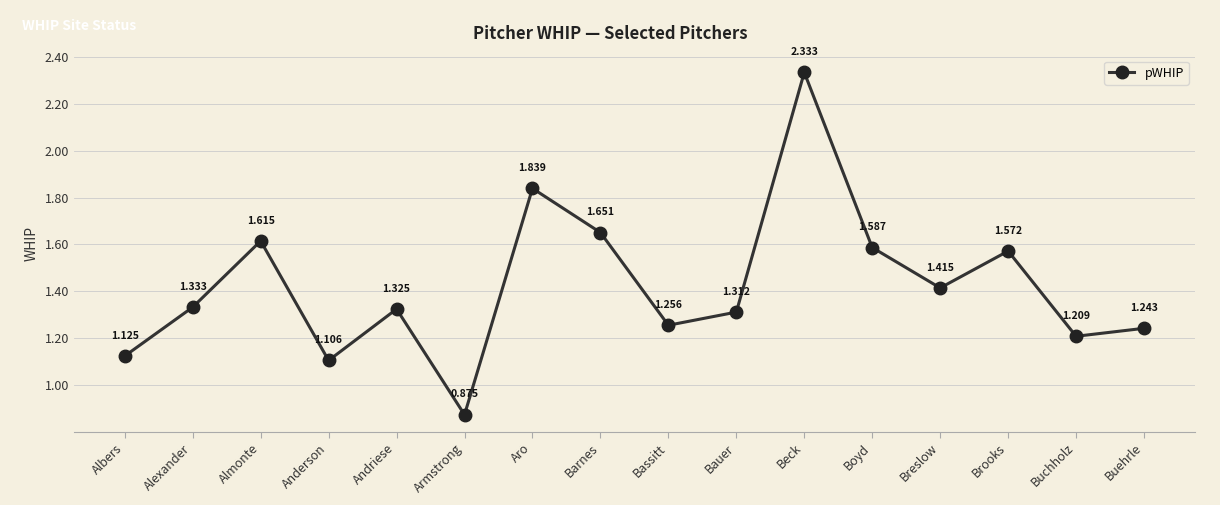

What is the label of the 9th point from the right?

Barnes